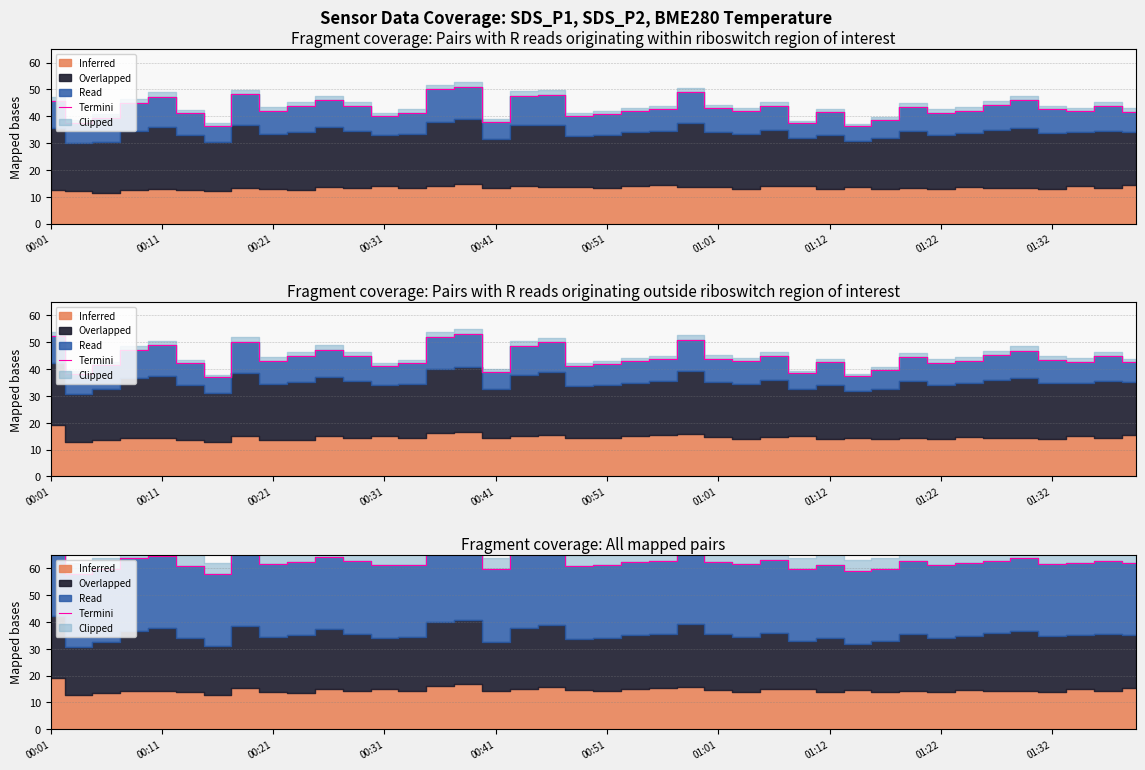

At which category does the data reach its first local valley?

00:11